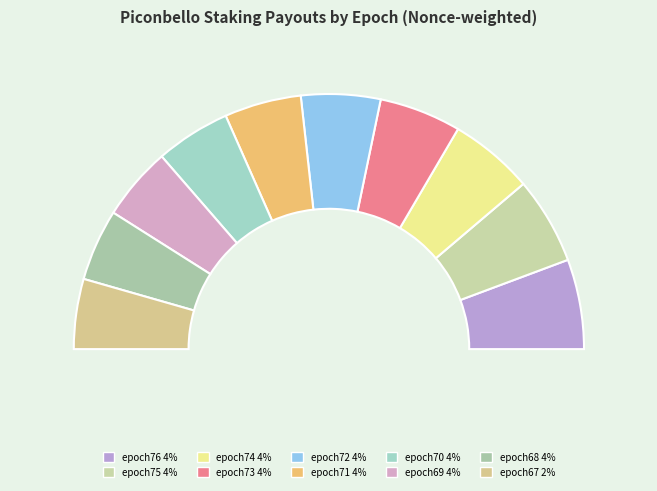

The Piconbello epoch76 4%fee payout slice represents 11% of the pie. True or false?

True